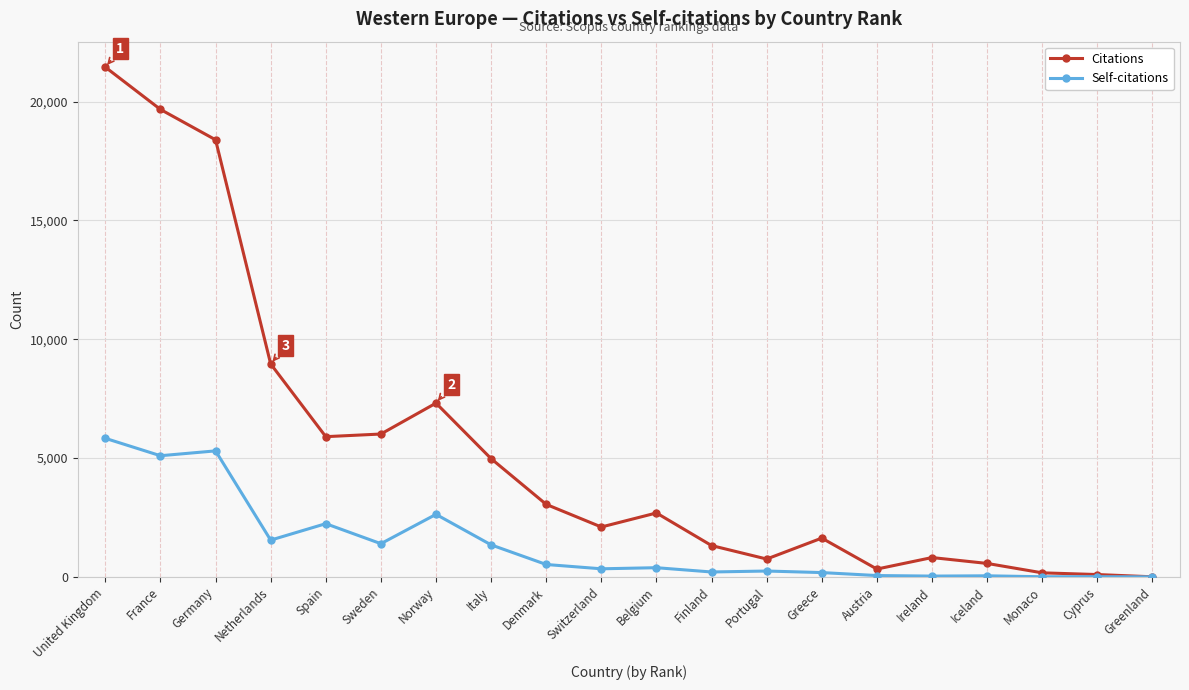

At which category does the chart reach its peak across all series?

United Kingdom